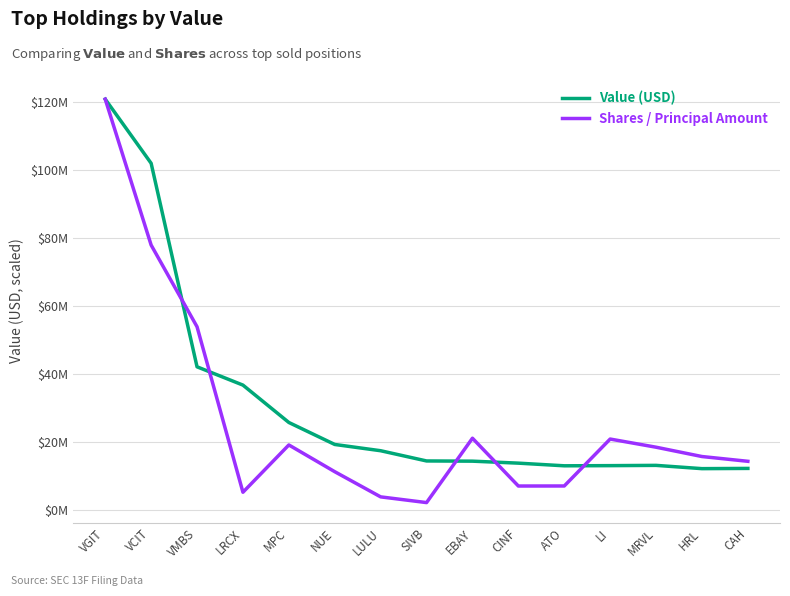

What is the label of the 1st point from the right?

CAH